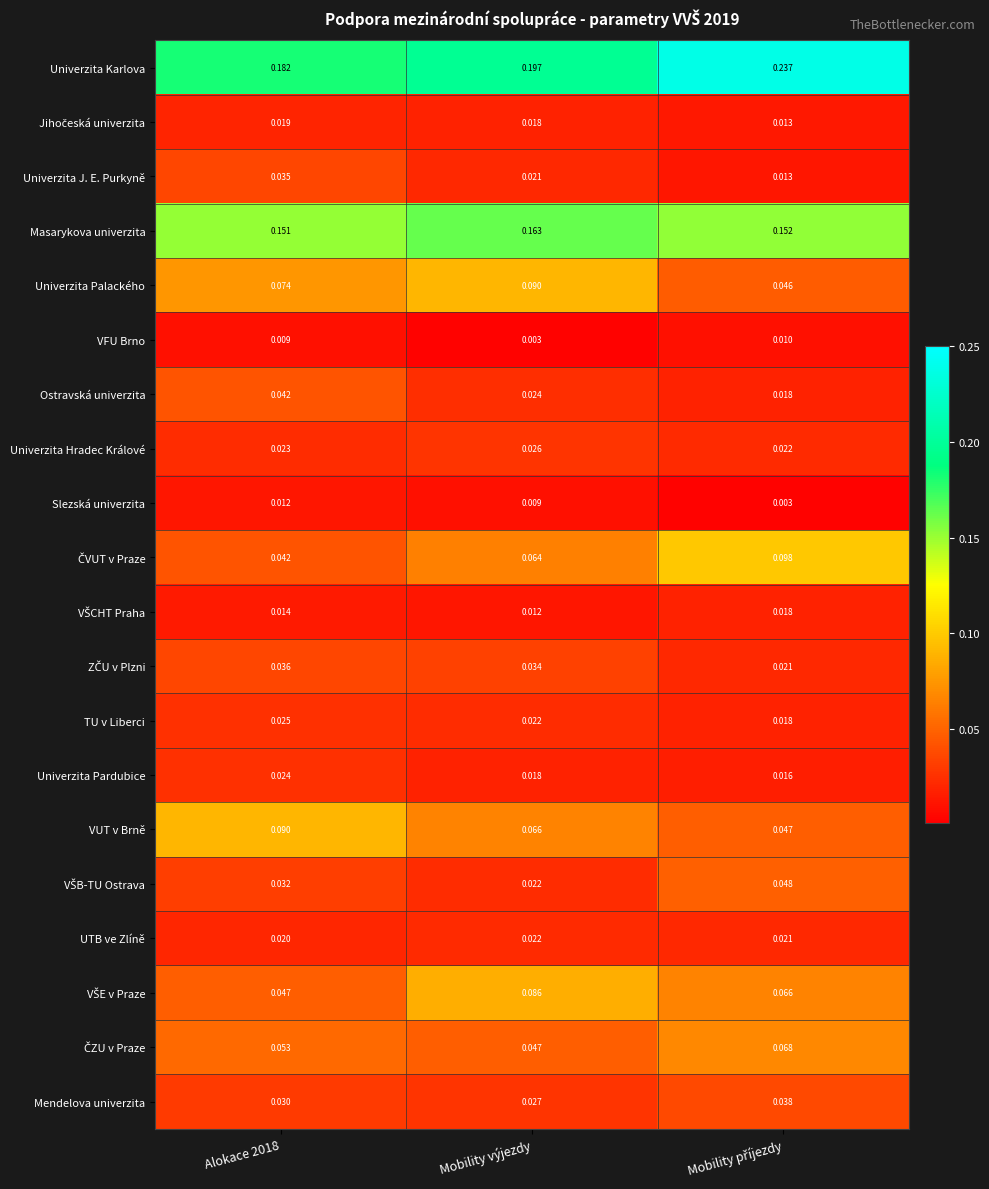

Which series has the largest total across all categories?

Univerzita Karlova